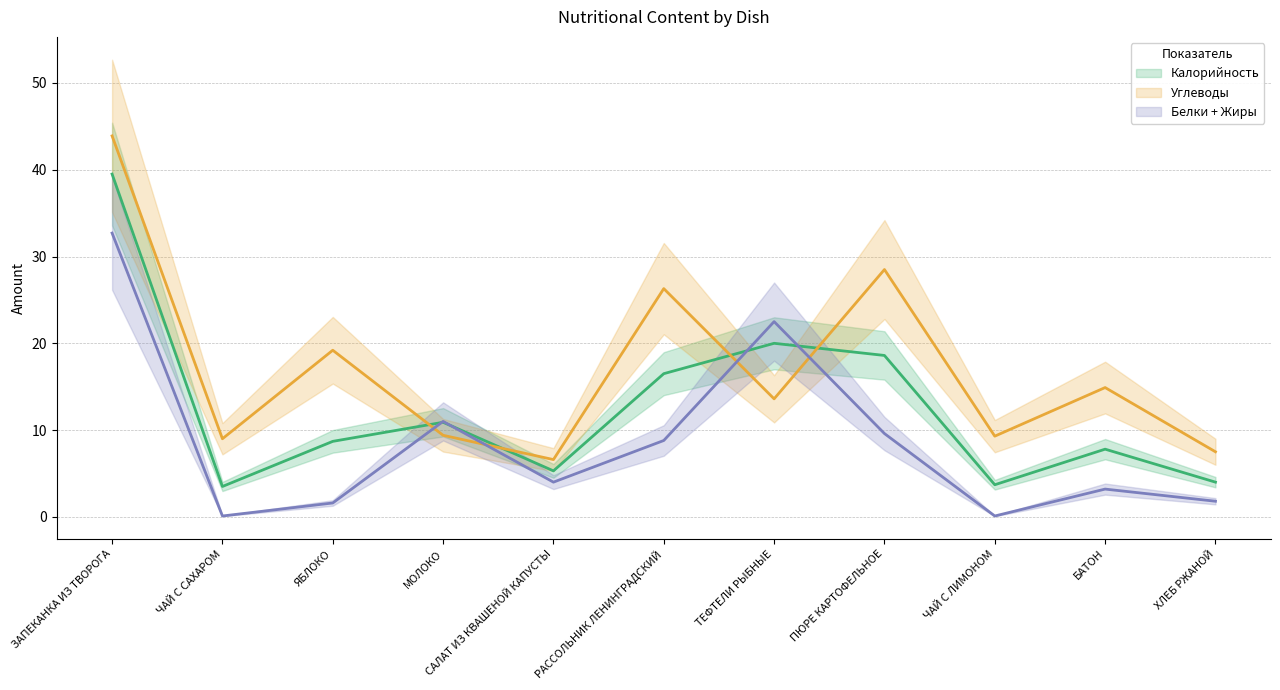

Which series has the largest range (max minus min)?

Углеводы